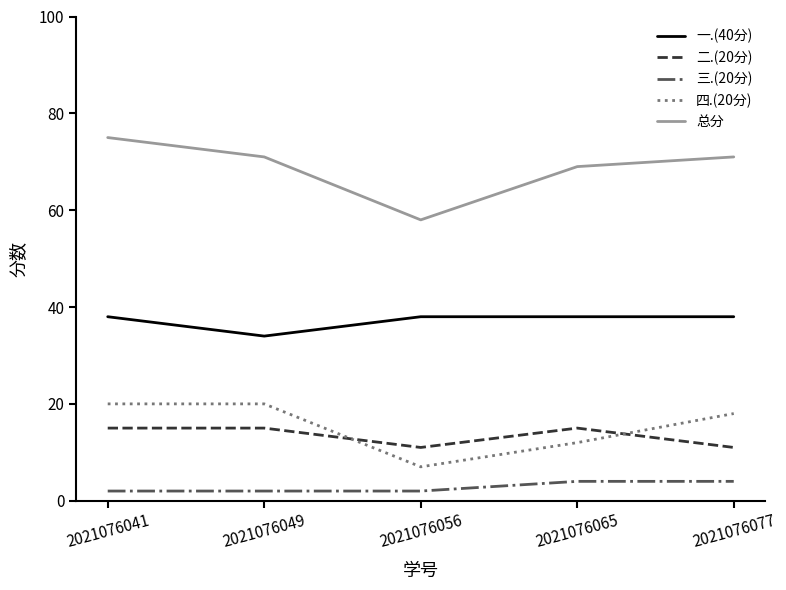

Where does the 四.(20分) series first go above 18?

2021076041